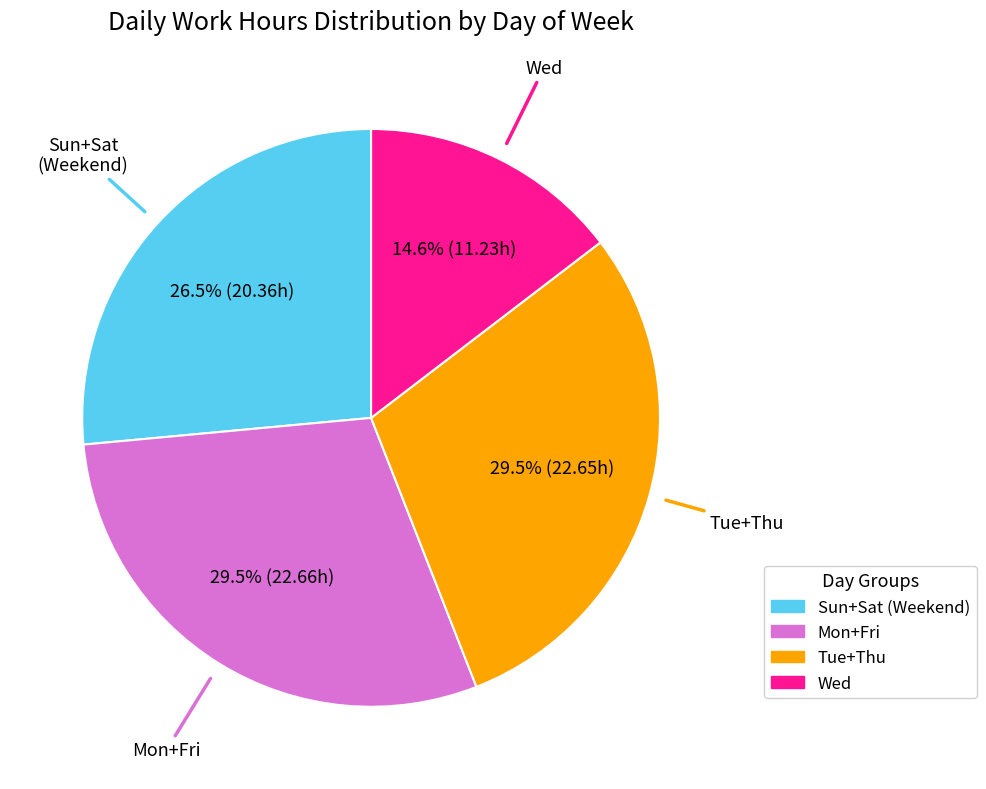

Does any single category account for the majority?

No